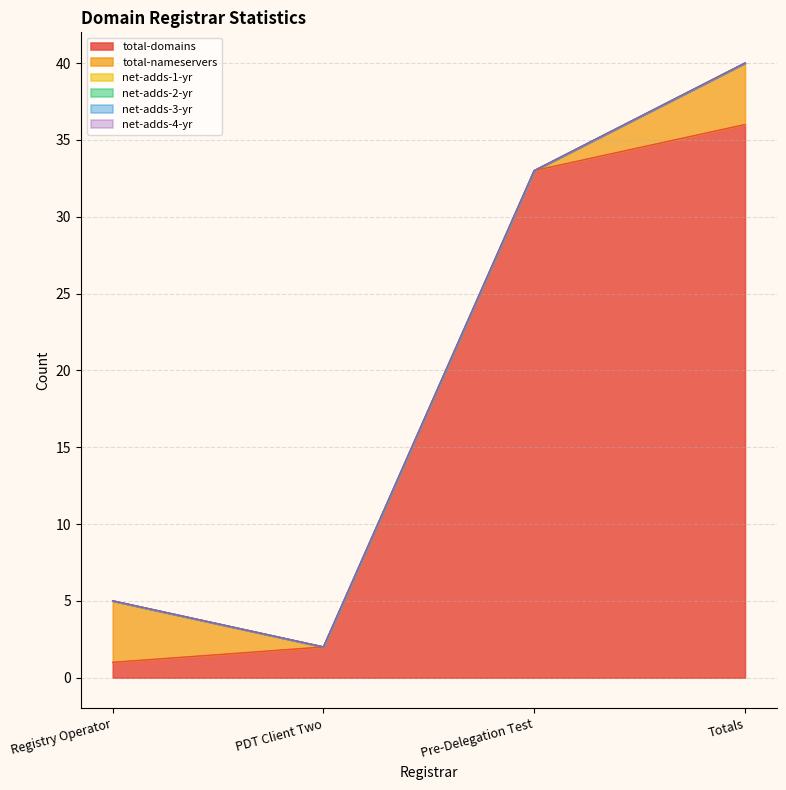

Which series has the largest total across all categories?

total-domains